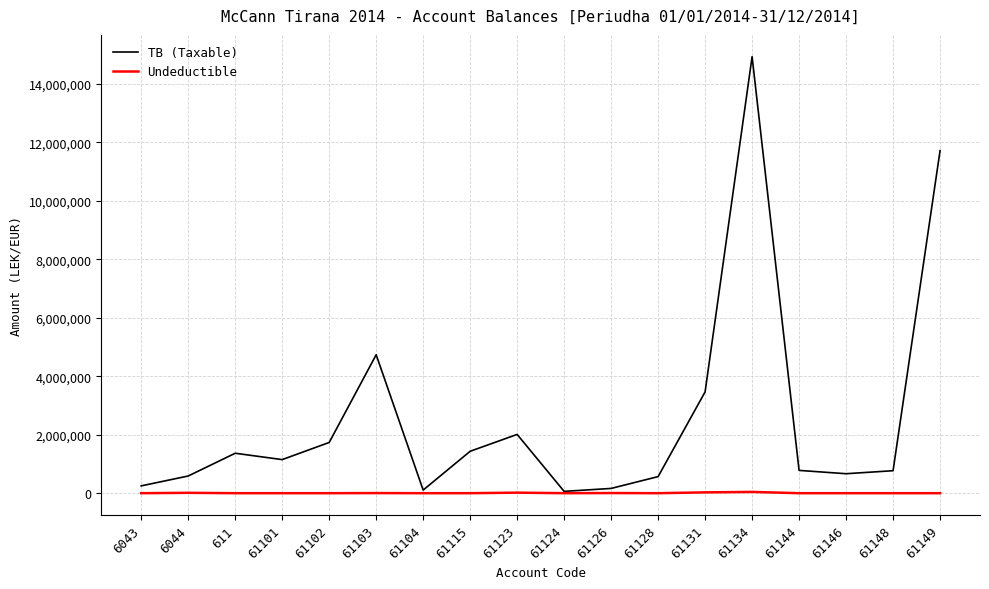

The value of Undeductible at 61144 is 0.0. True or false?

True